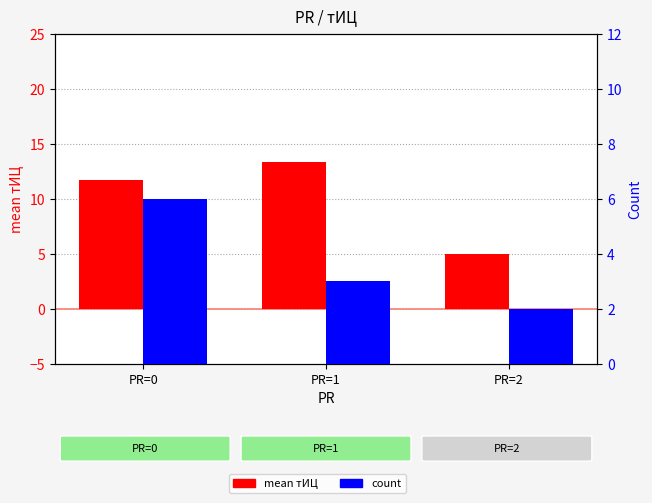

Reading left to right, what are all the values shown in this chart?

mean тИЦ: 11.7	13.3	5.0
count: 6.0	3.0	2.0